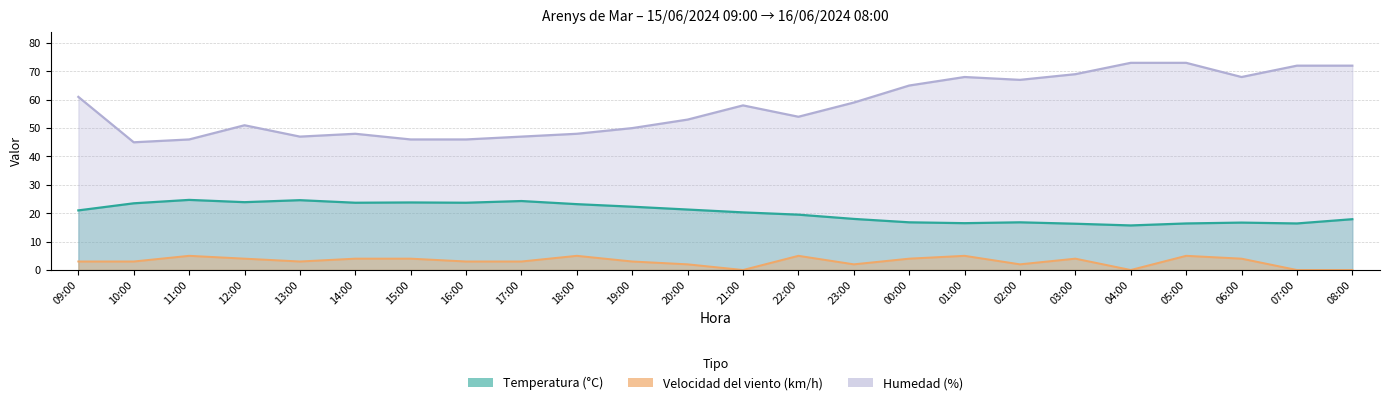

What is the label of the 22nd point from the left?

06:00